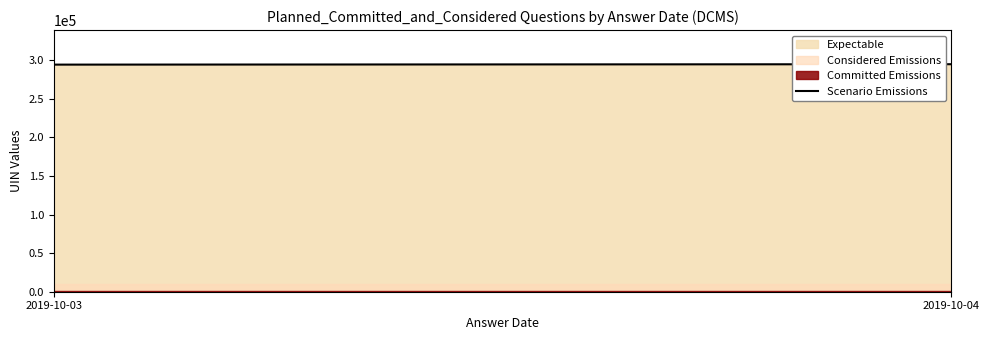

At which category does the chart reach its peak across all series?

2019-10-04